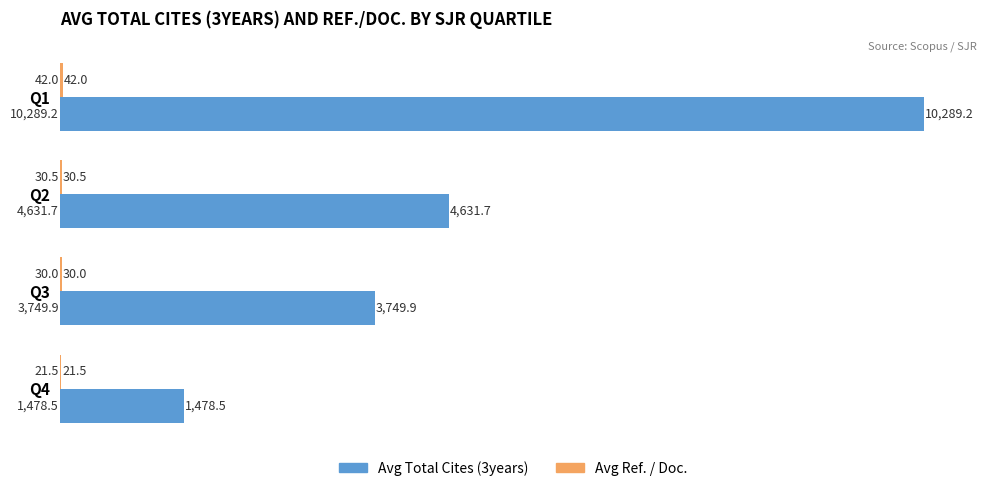

Which label corresponds to the largest value in the chart?

Q1